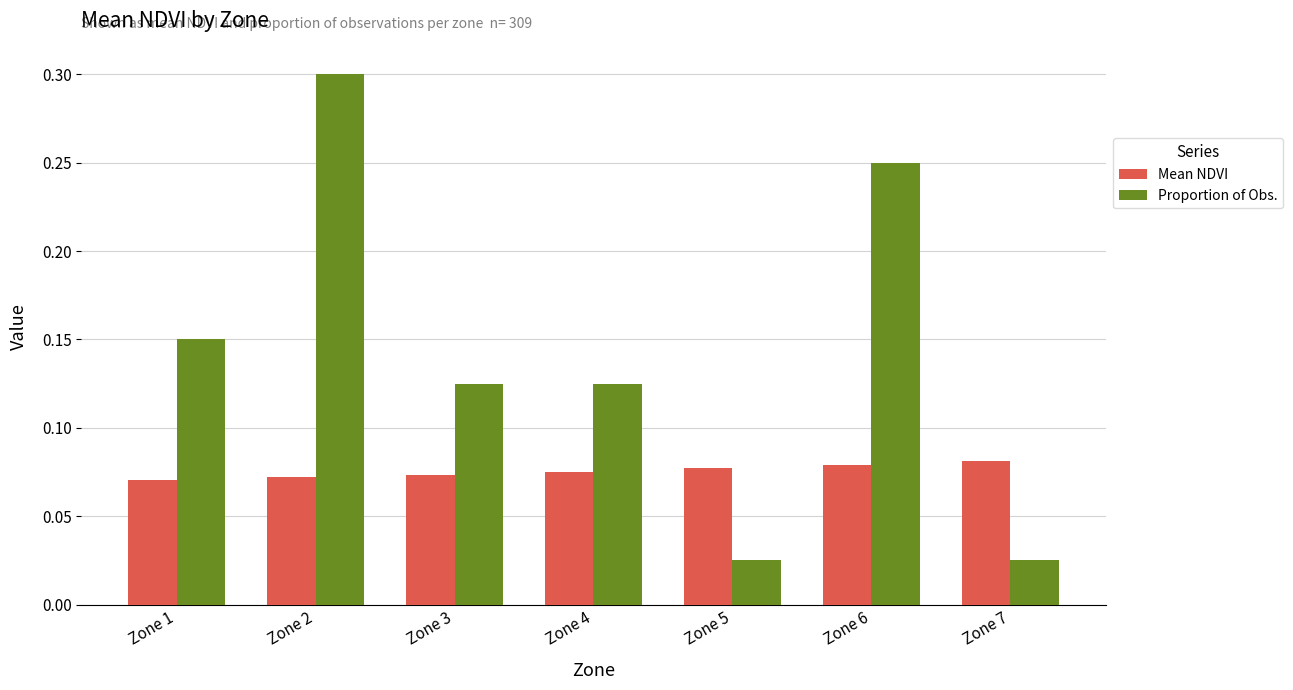

Are the bars grouped side by side (vs. stacked)?

Yes